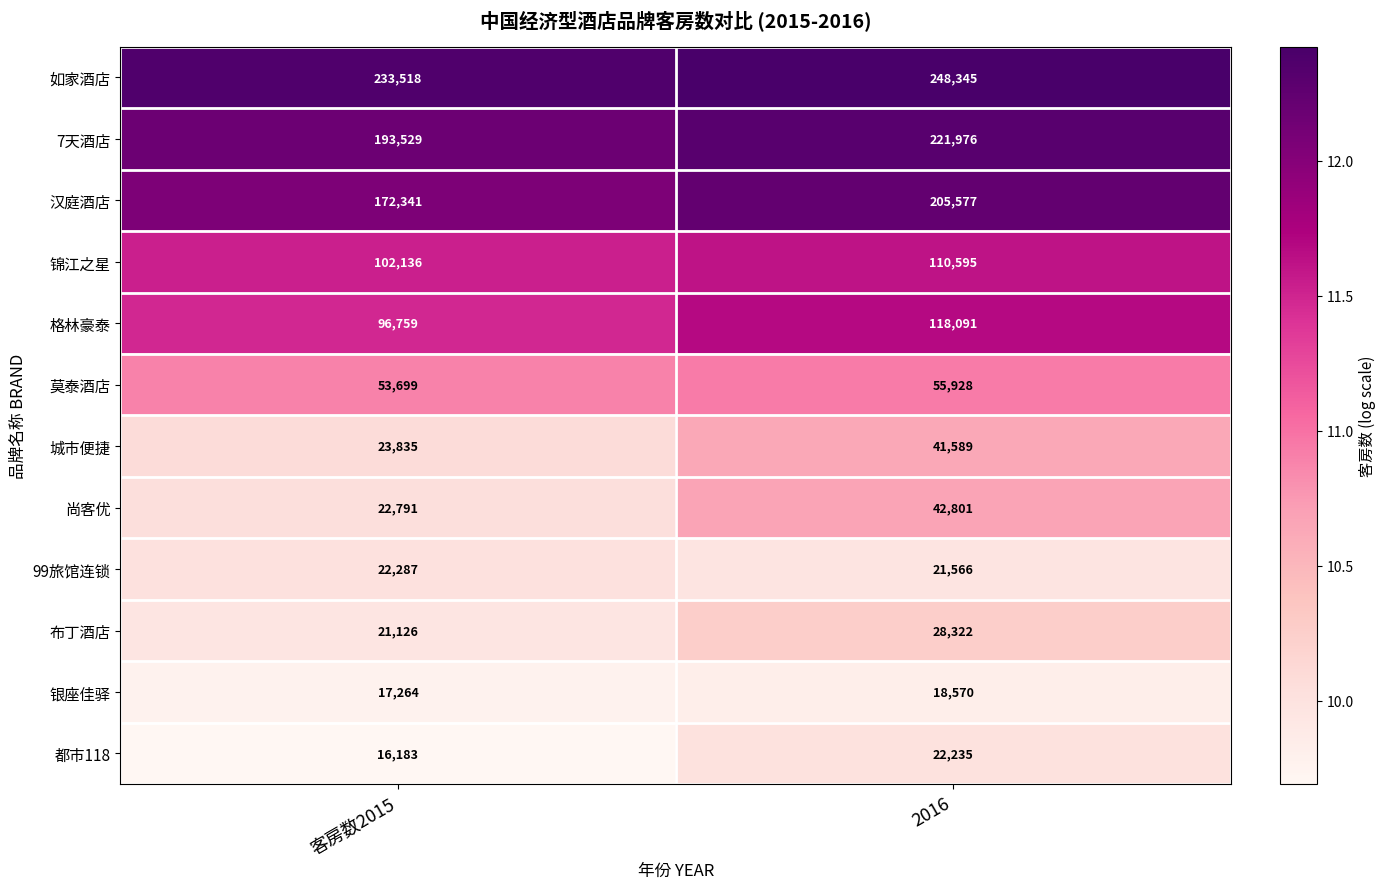

The 格林豪泰 series shows 118091 at 2016. True or false?

True